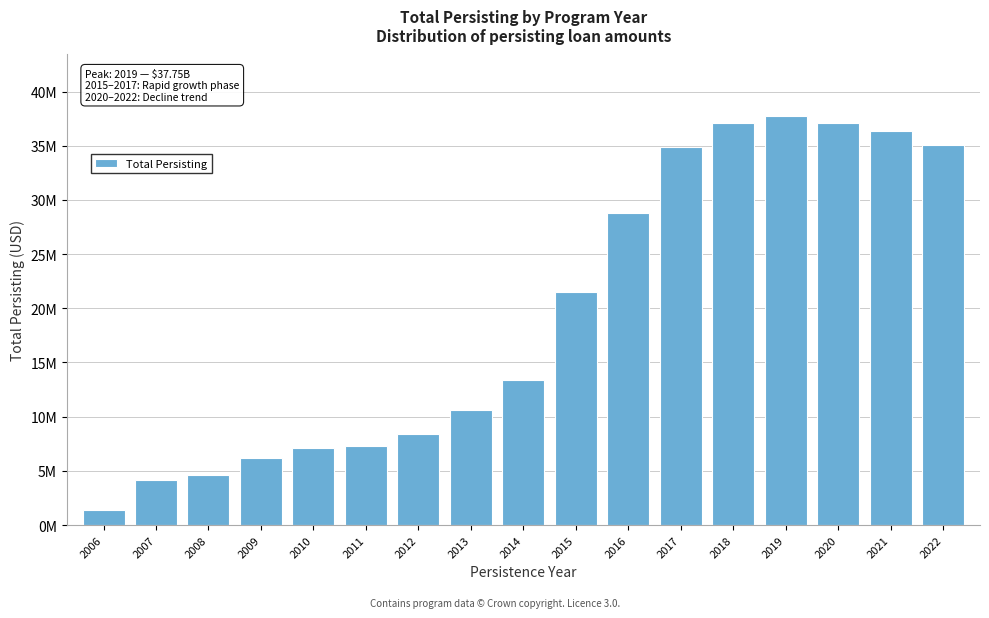

Are the bars horizontal?

No